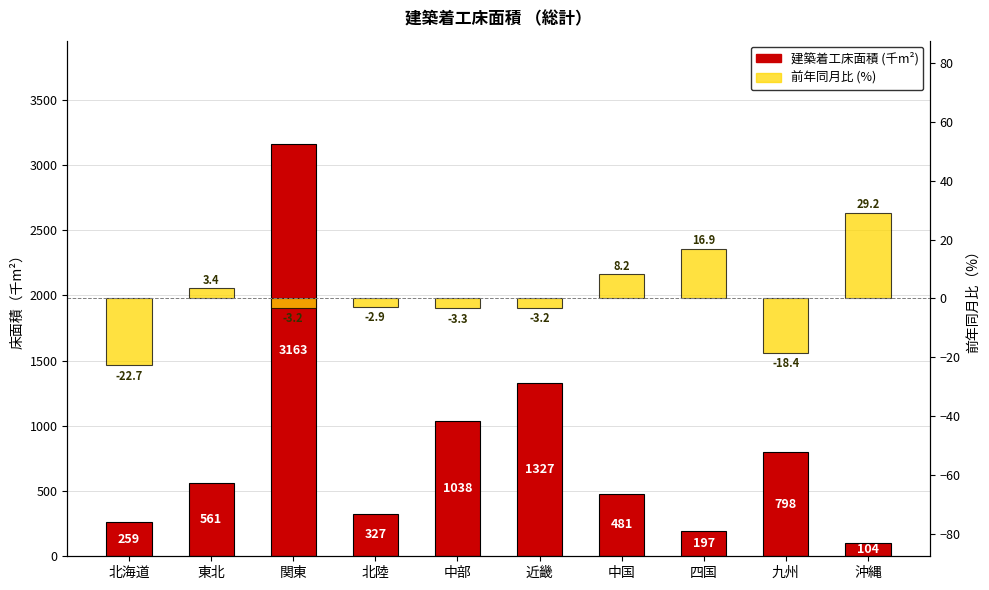

What is the greatest value displayed?

3162.7